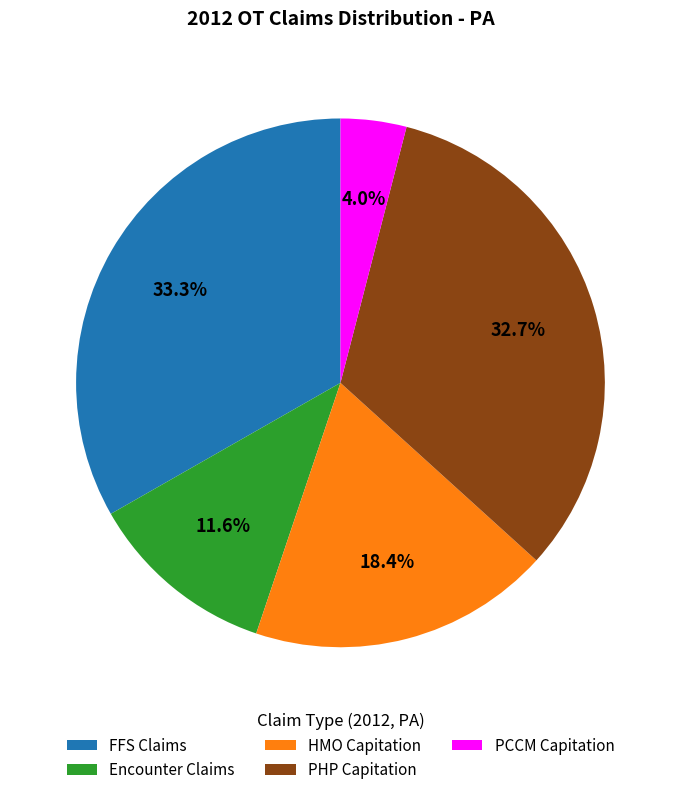

Which category has the biggest portion of the pie?

FFS Claims